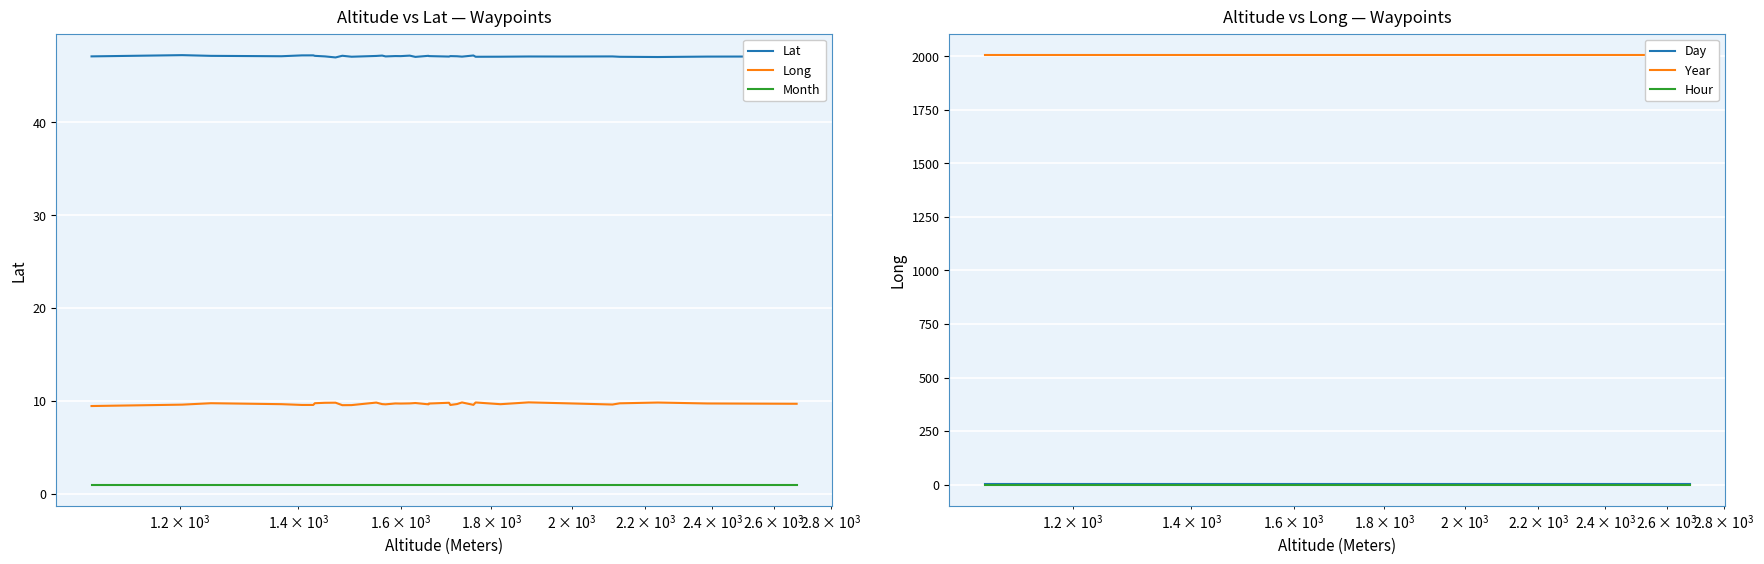

True or false: Lat and Month cross at least once.

False